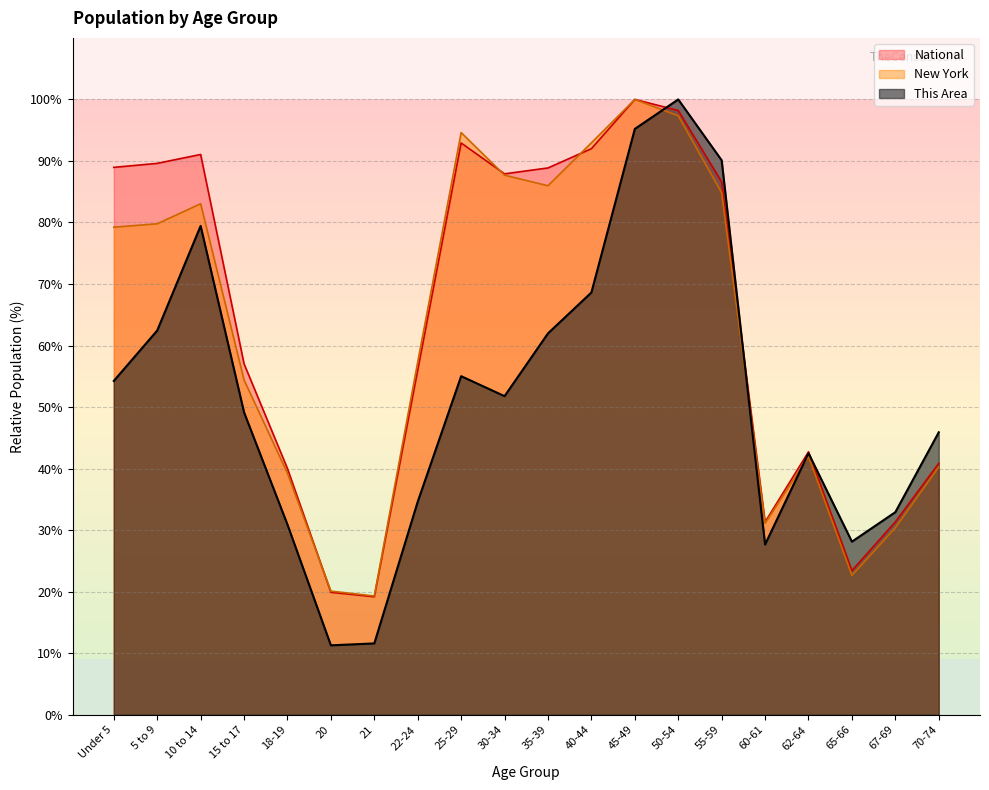

How many interior local peaks does the National series have?

4